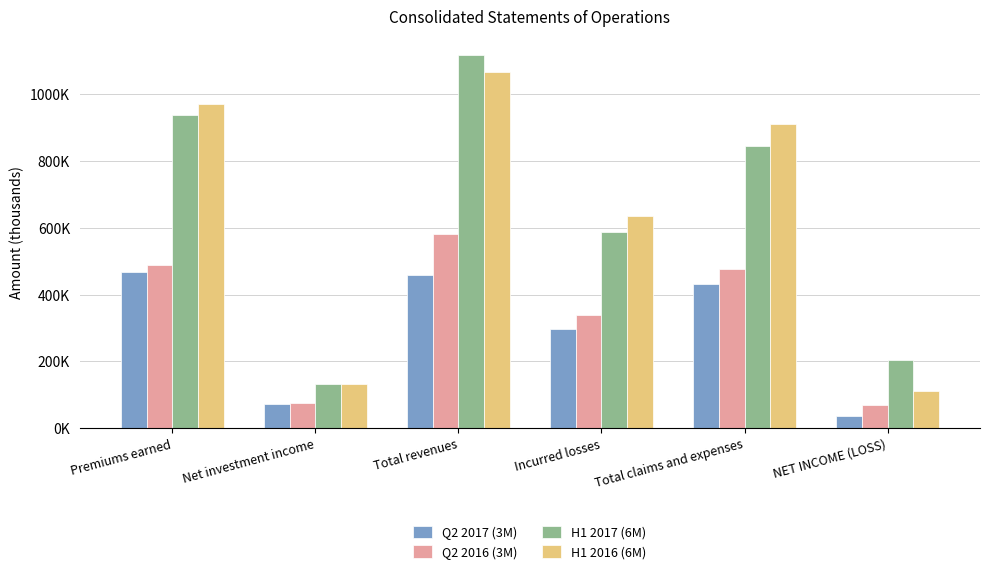

What is the label of the 3rd bar from the right?

Incurred losses